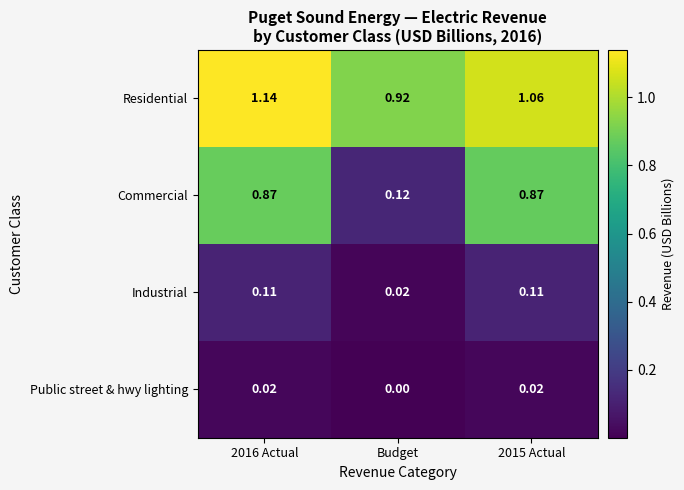

At which category does the chart reach its minimum across all series?

Budget